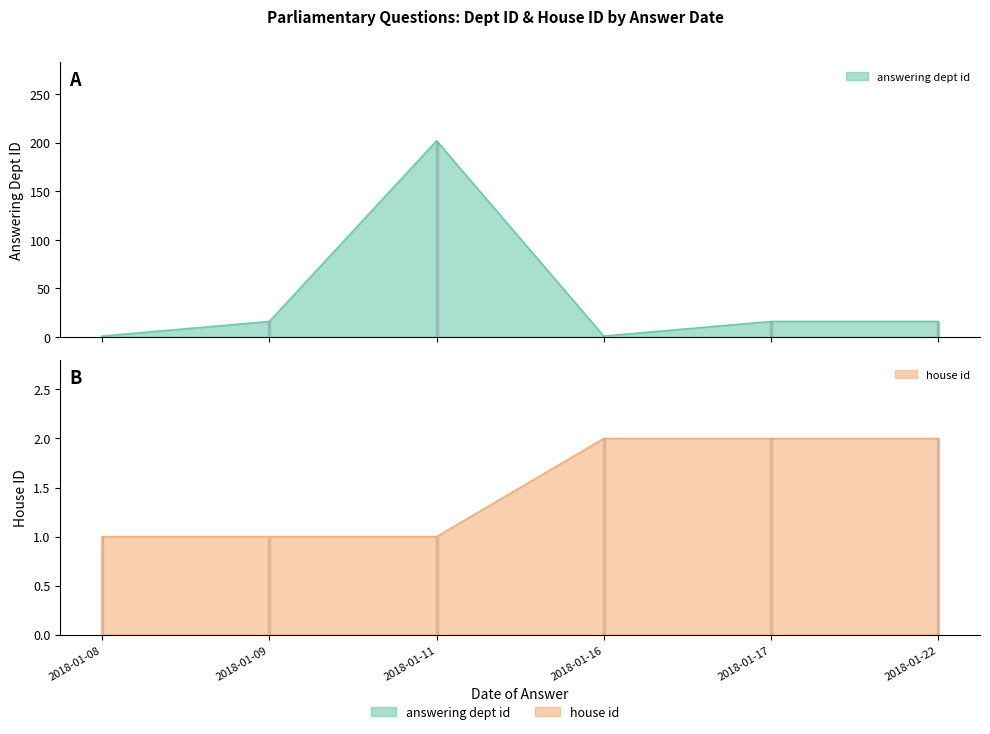

Is it true that house id equals 0 at 2018-01-16?

False